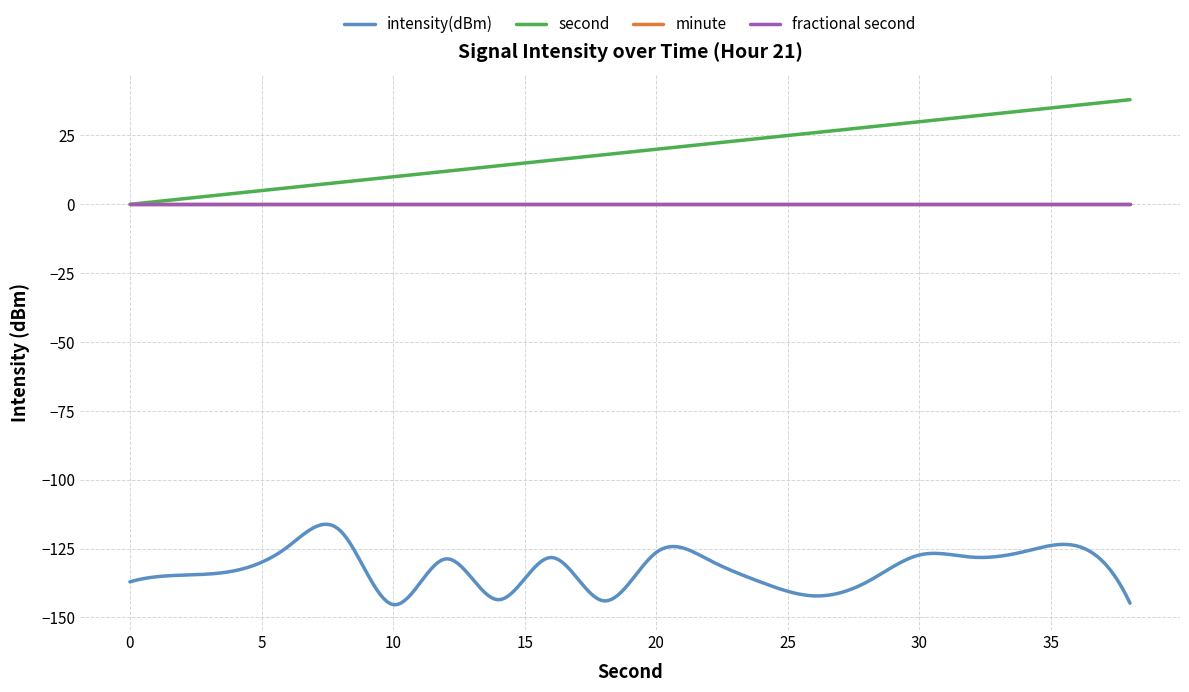

Which series has the largest total across all categories?

second